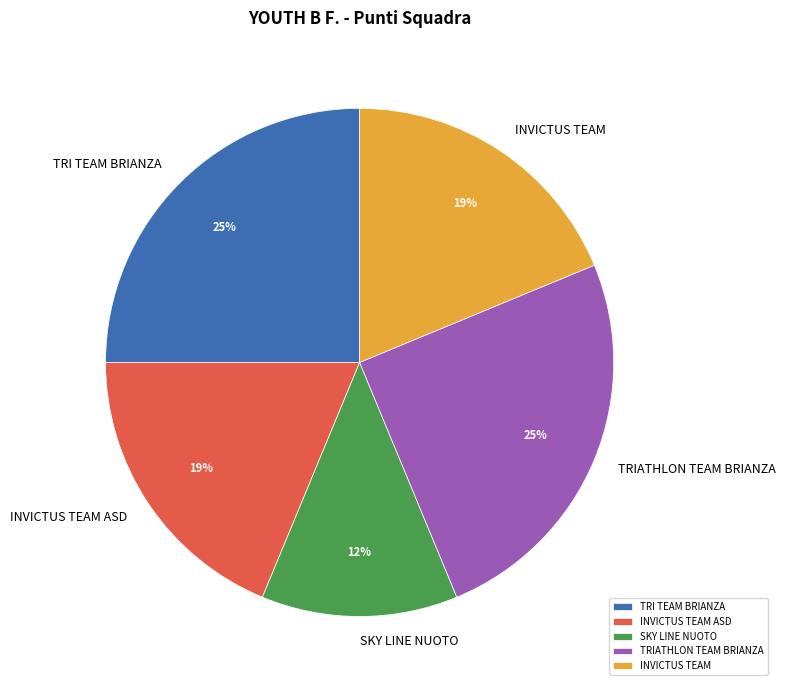

To the nearest percent, what is the combined percentage of TRIATHLON TEAM BRIANZA and INVICTUS TEAM?

44%